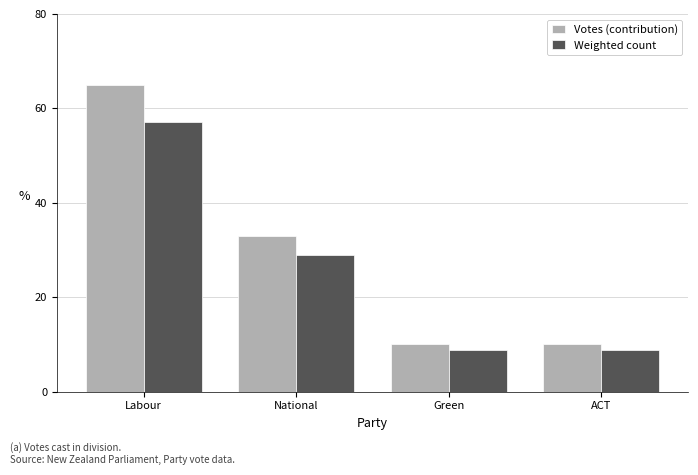

How many series are shown in this chart?

2